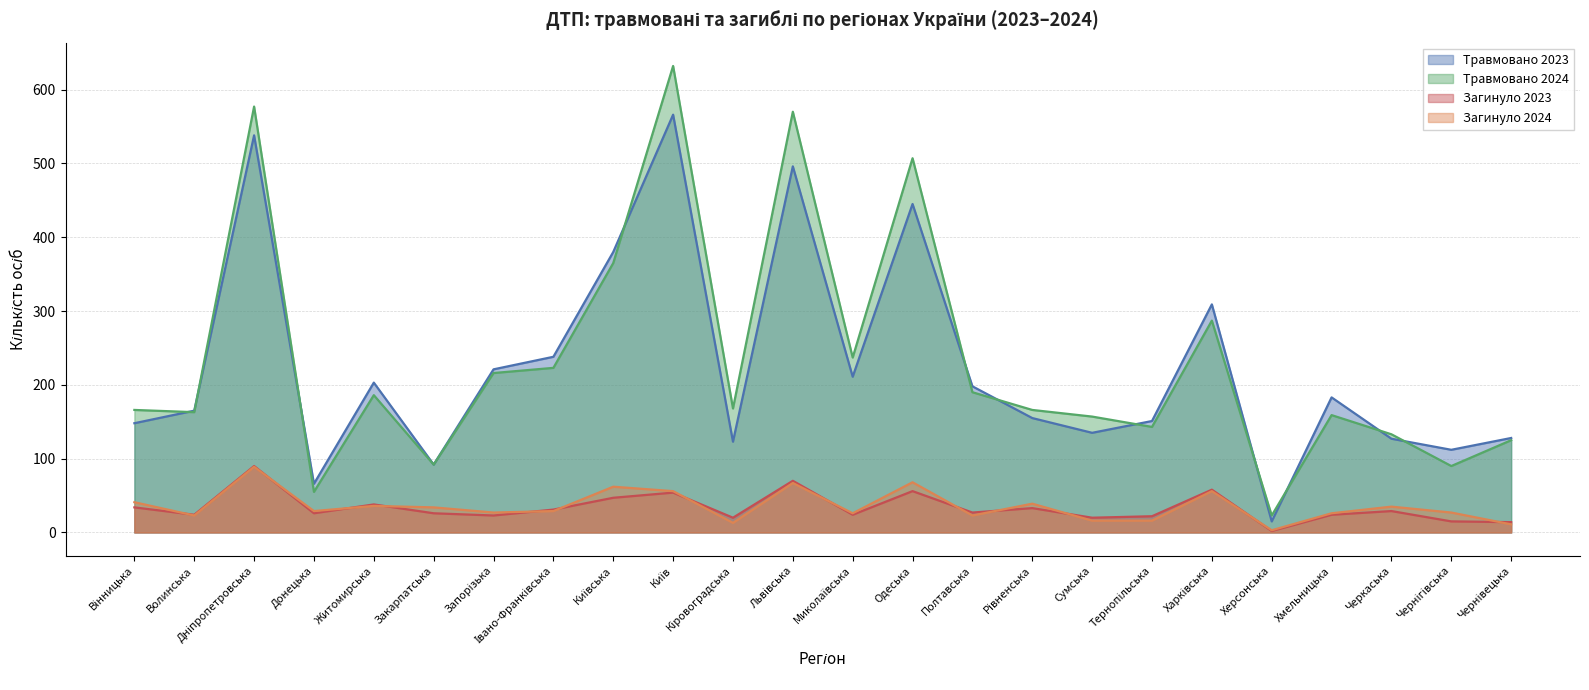

What is the minimum value for Травмовано 2023?

15